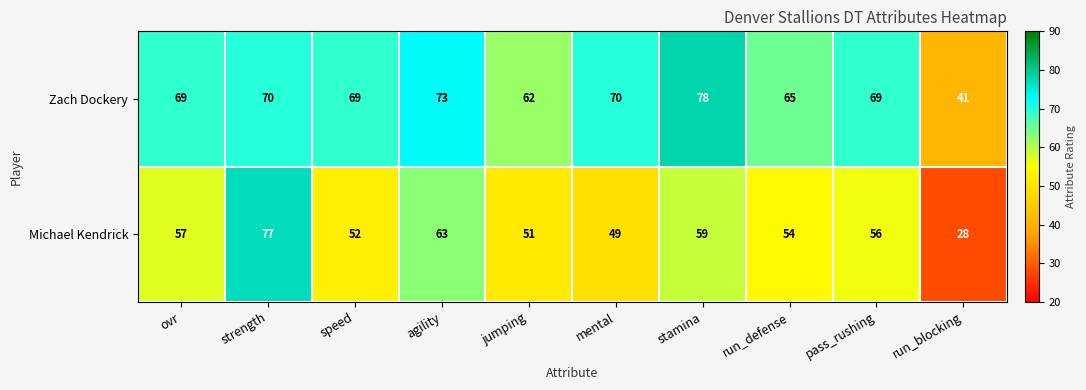

What is the lowest value of the Michael Kendrick series?

28